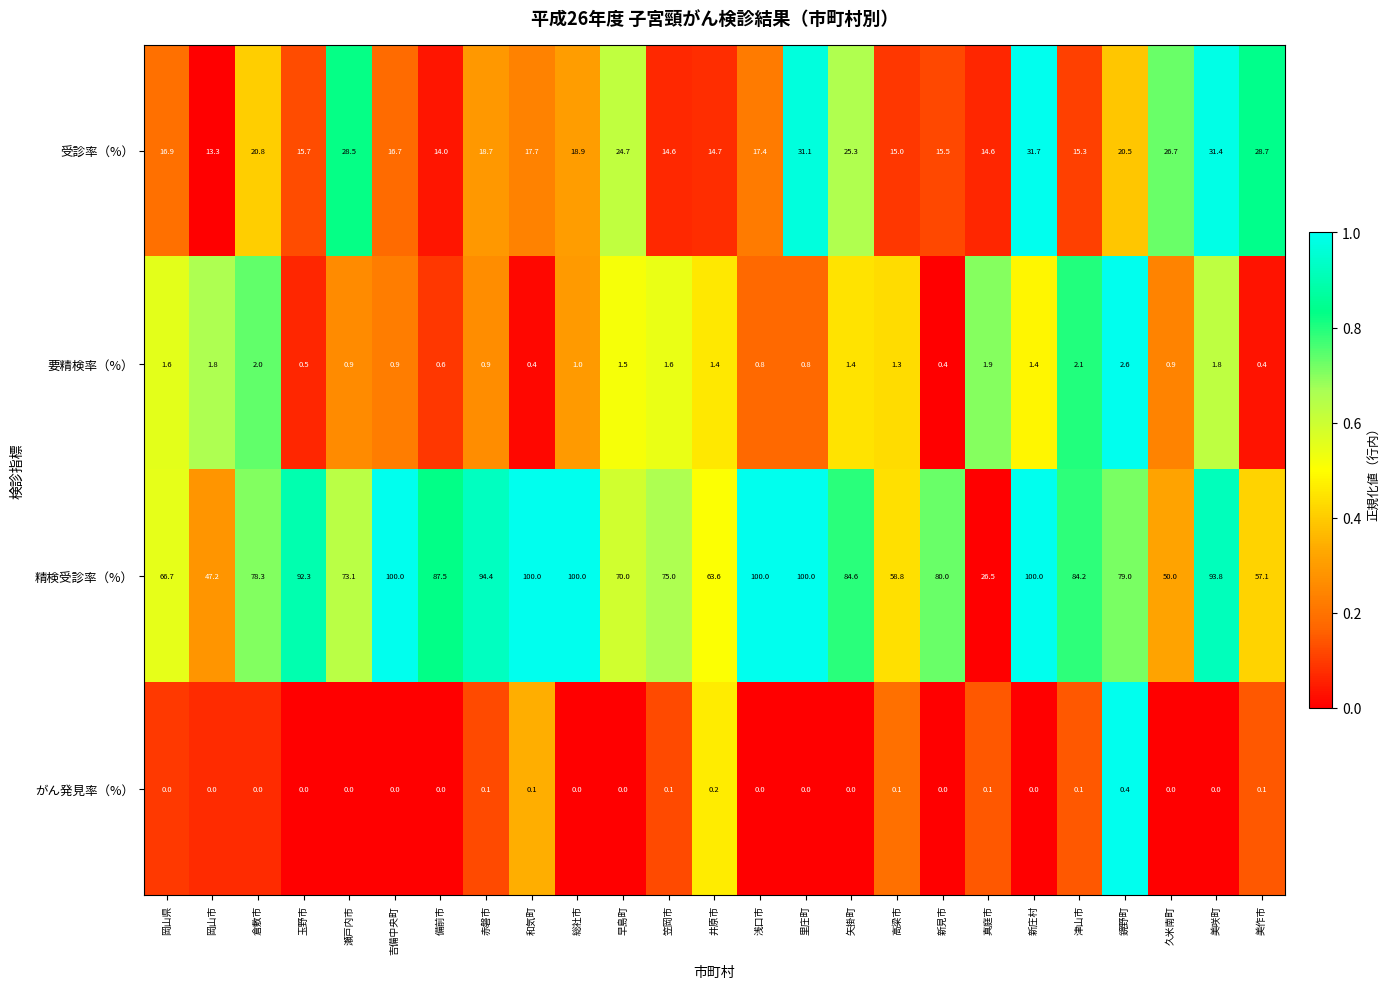

What is the spread (max minus min) of values at 井原市?

63.4